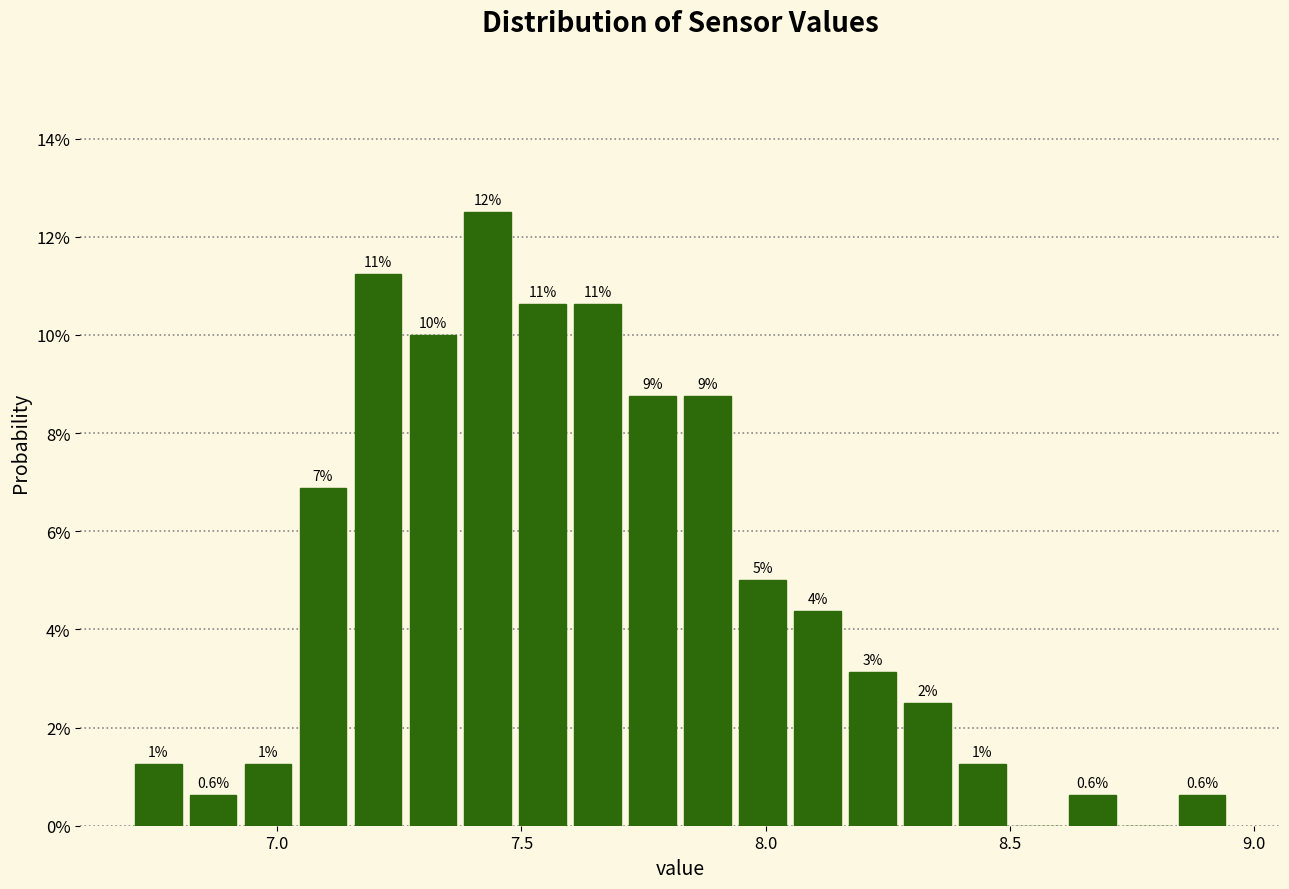

Around what value on the x-axis is the tallest bar? Give the approximate position of its centre, as read against the axis.

7.45